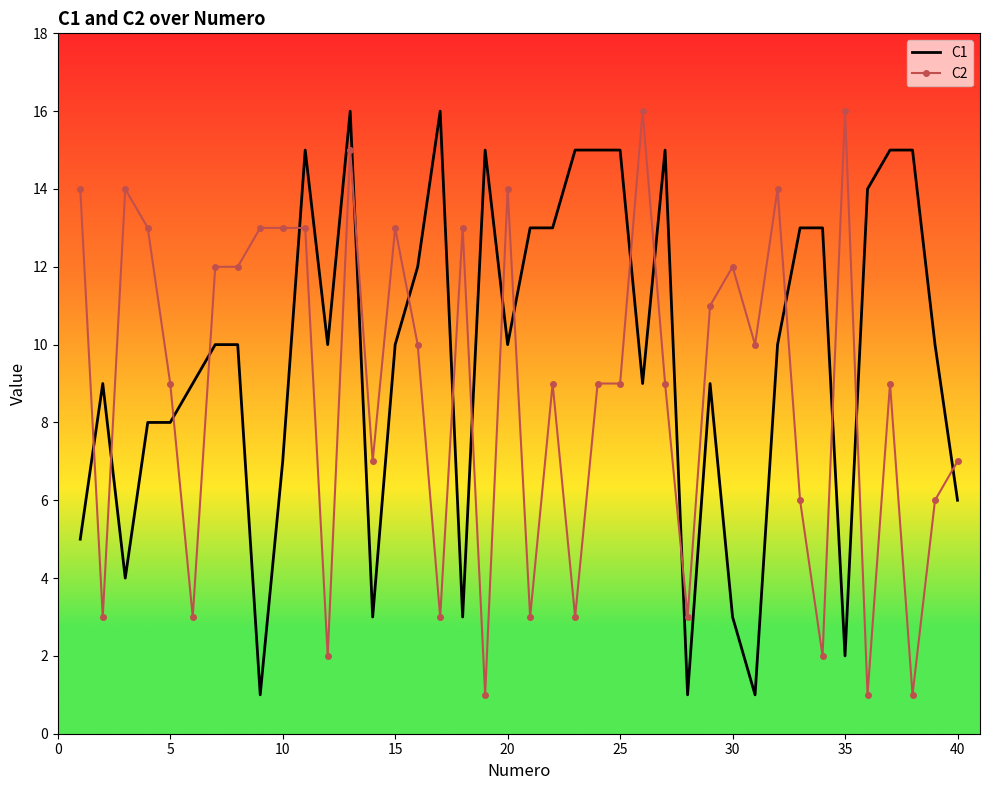

Reading left to right, transcribe all the data shown in this chart.

C1: 5	9	4	8	8	9	10	10	1	7	15	10	16	3	10	12	16	3	15	10	13	13	15	15	15	9	15	1	9	3	1	10	13	13	2	14	15	15	10	6
C2: 14	3	14	13	9	3	12	12	13	13	13	2	15	7	13	10	3	13	1	14	3	9	3	9	9	16	9	3	11	12	10	14	6	2	16	1	9	1	6	7